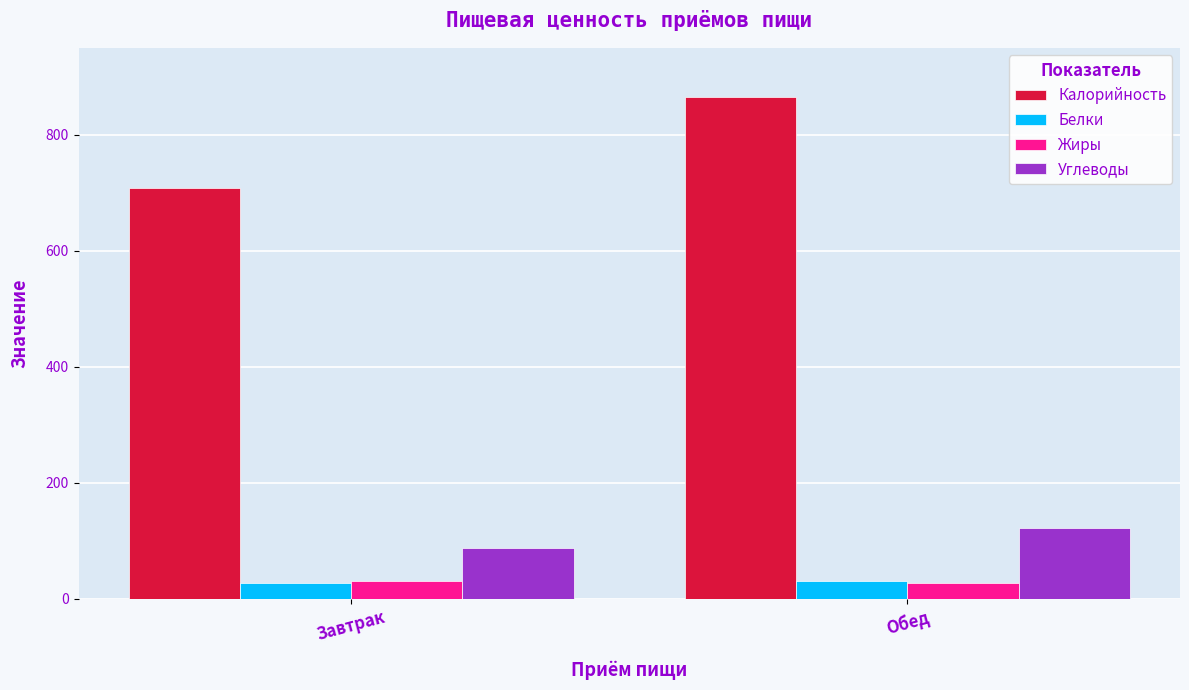

What is the difference between the maximum and minimum values in the Жиры series?

3.9